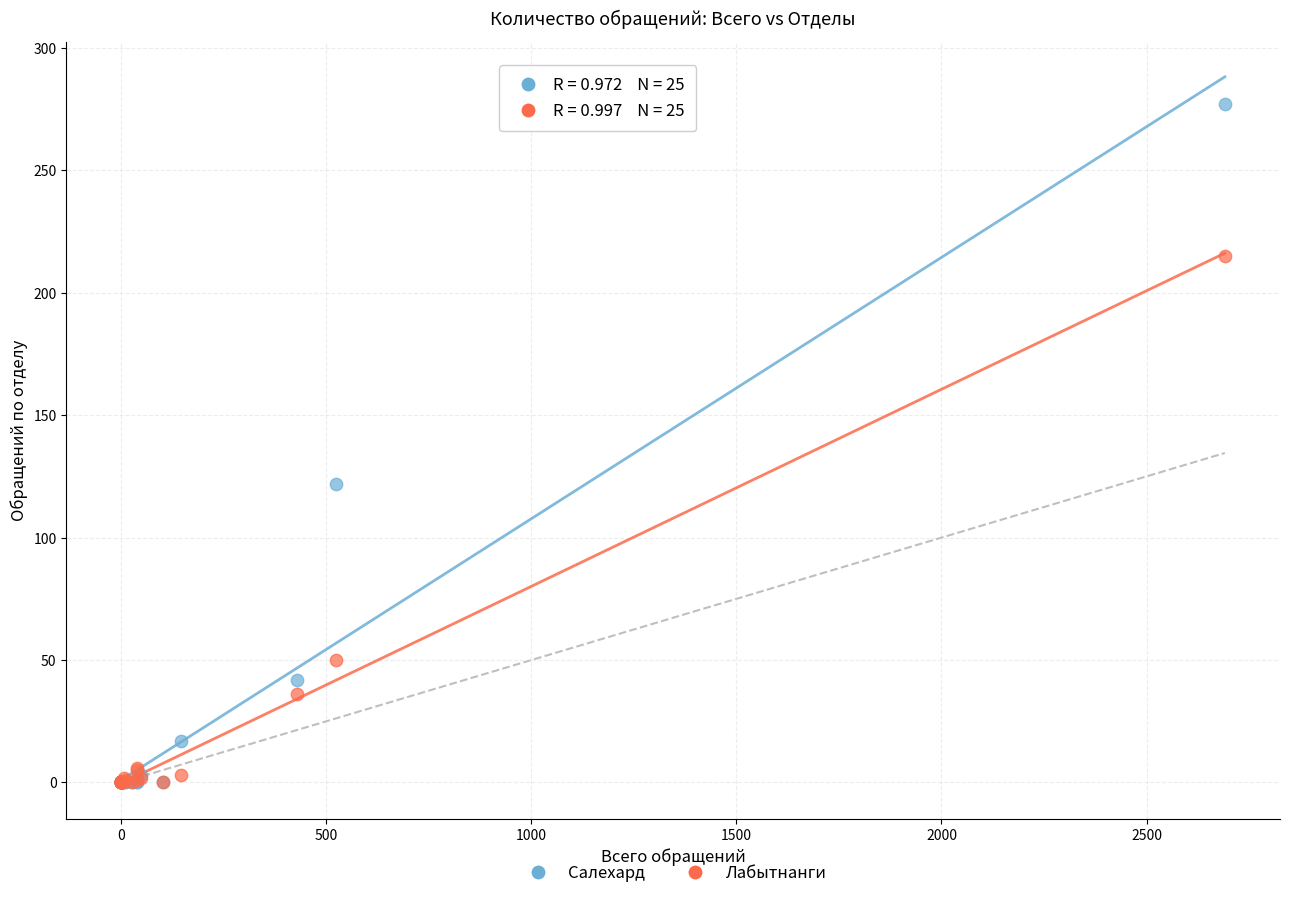

What are all the series names shown in the legend?

Салехард, Лабытнанги